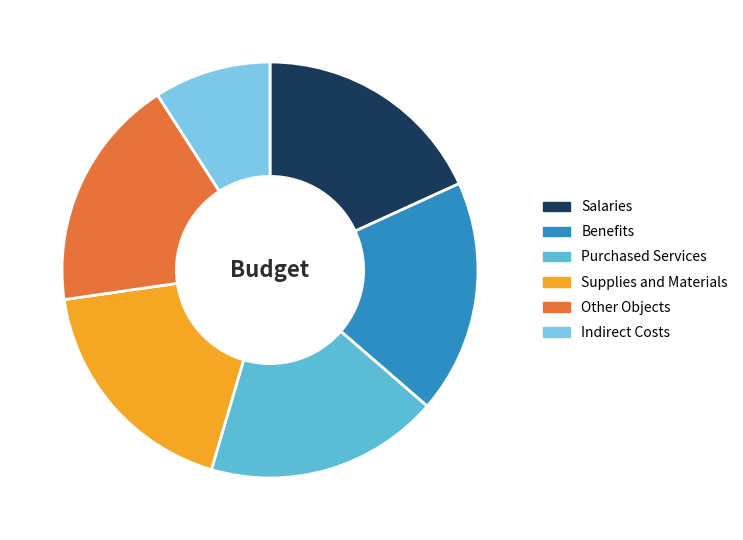

What is the ratio of the value at Indirect Costs to the value at Purchased Services?

0.5